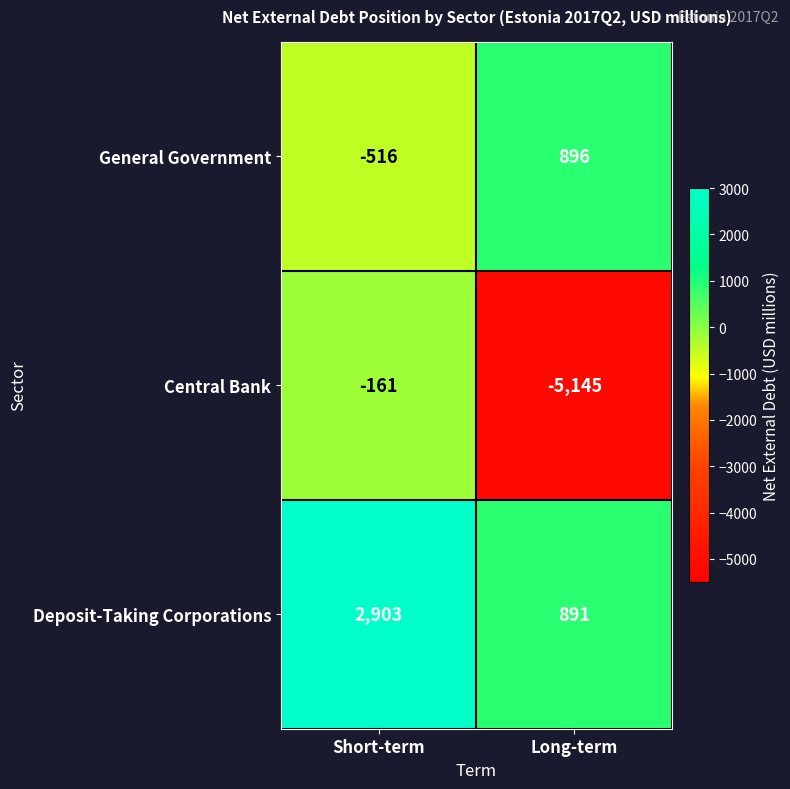

Rank the series by their average value, from lowest to highest.

Central Bank, General Government, Deposit-Taking Corporations